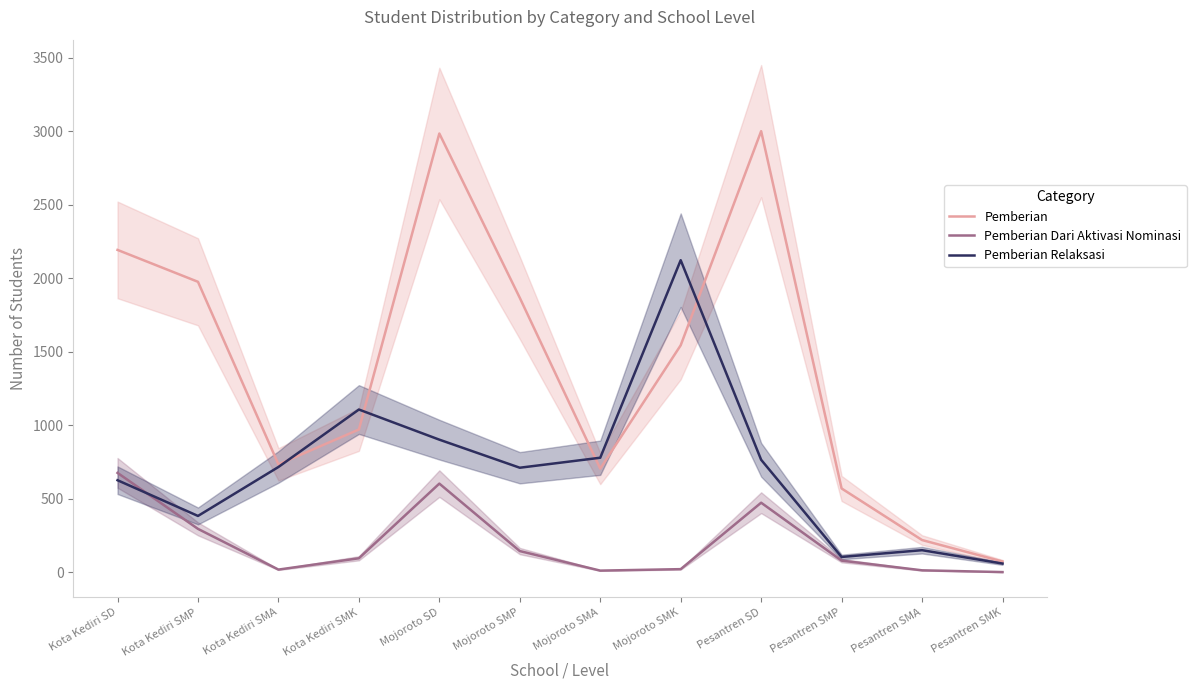

Rank the series by their average value, from highest to lowest.

Pemberian, Pemberian Relaksasi, Pemberian Dari Aktivasi Nominasi